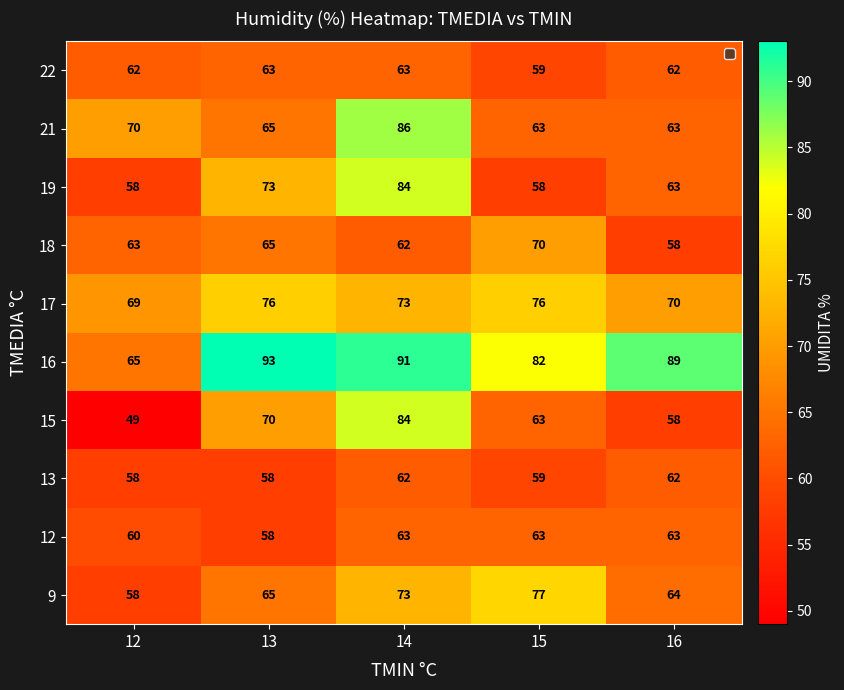

Which series has the largest range (max minus min)?

15